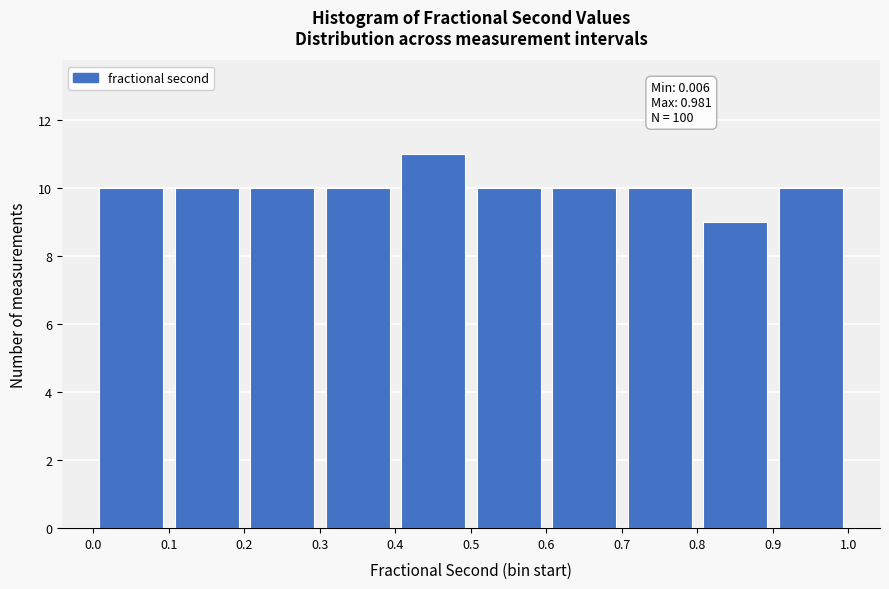

Which range on the x-axis has the tallest bar?

0.4 to 0.5